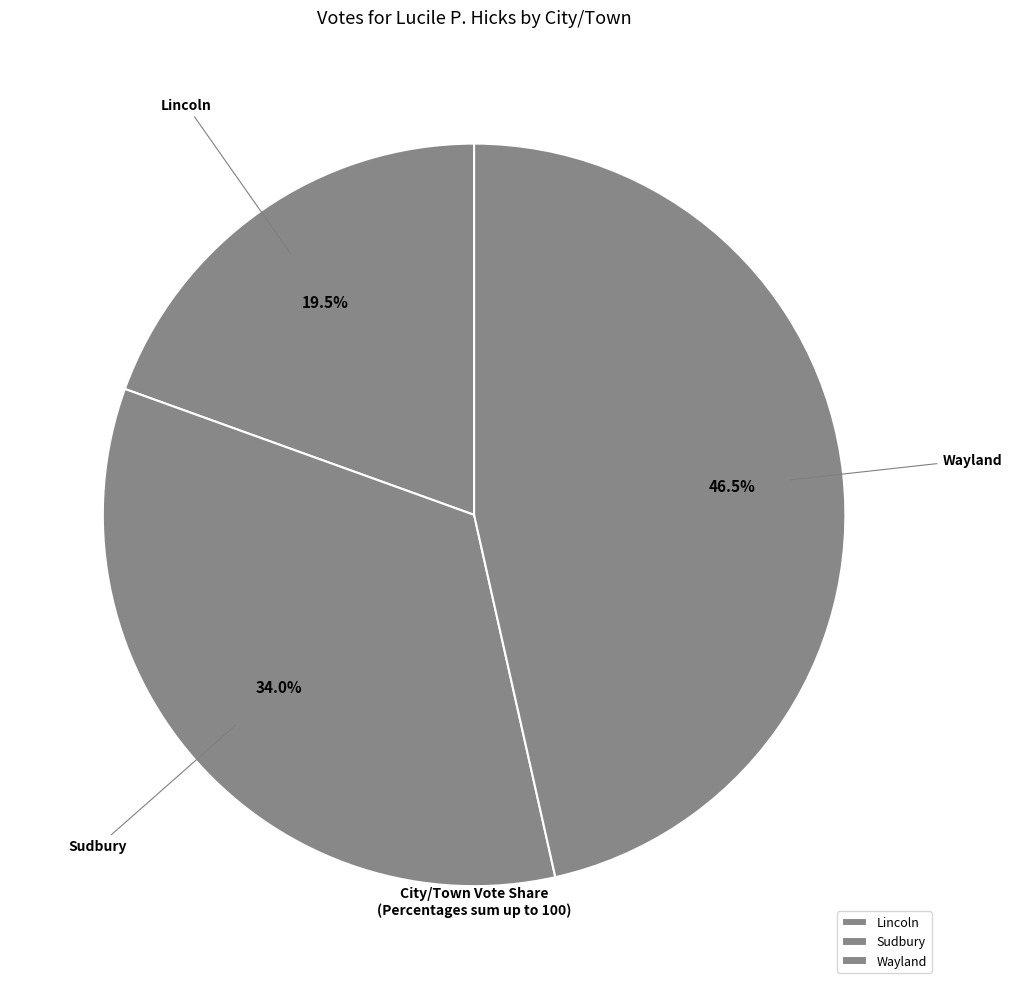

Rank the categories by value from lowest to highest.

Lincoln, Sudbury, Wayland